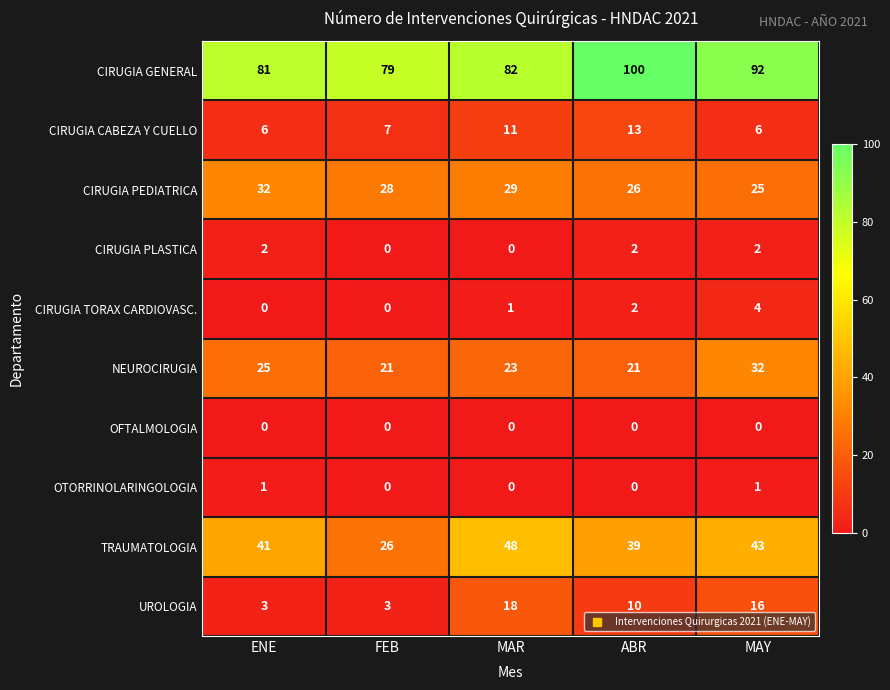

What is the sum of all CIRUGIA CABEZA Y CUELLO values?

43